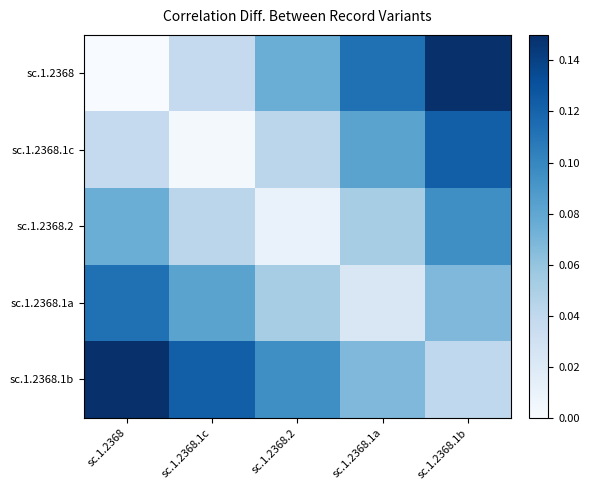

Which series has the largest range (max minus min)?

sc.1.2368